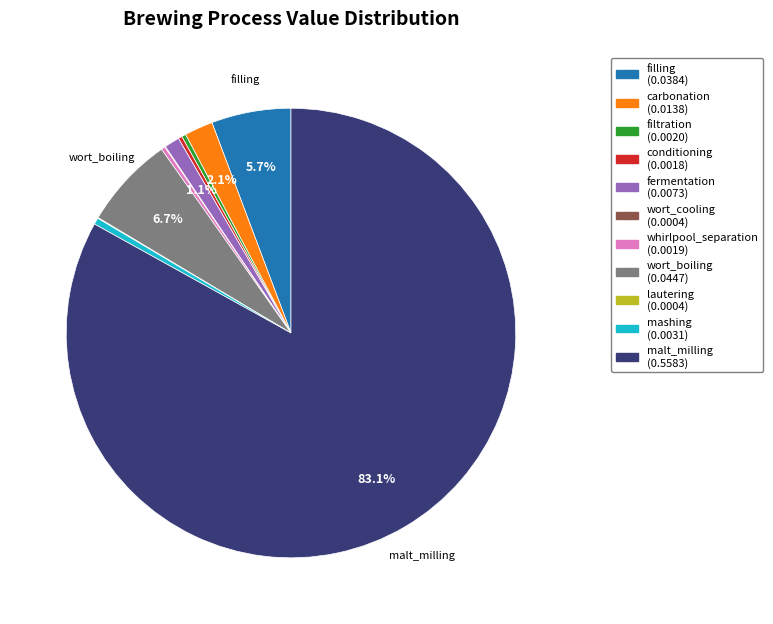

Is there any slice that represents more than half of the pie?

Yes